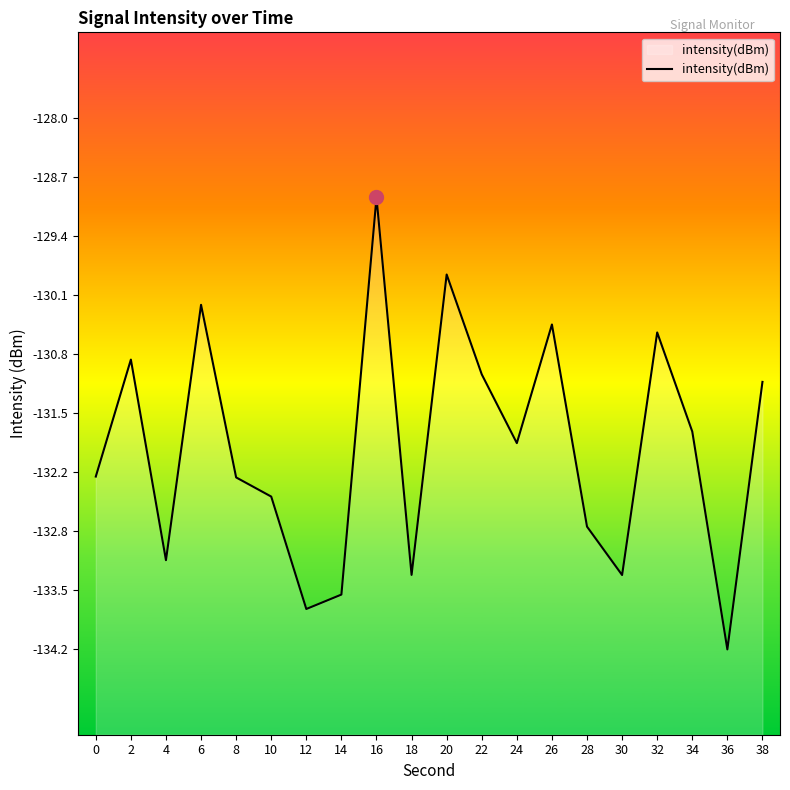

How many values are below -131?

14